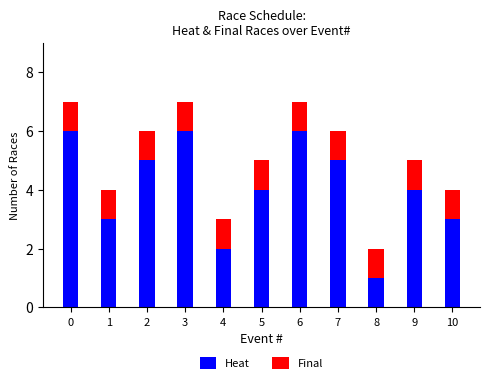

What are all the series names shown in the legend?

Heat, Final